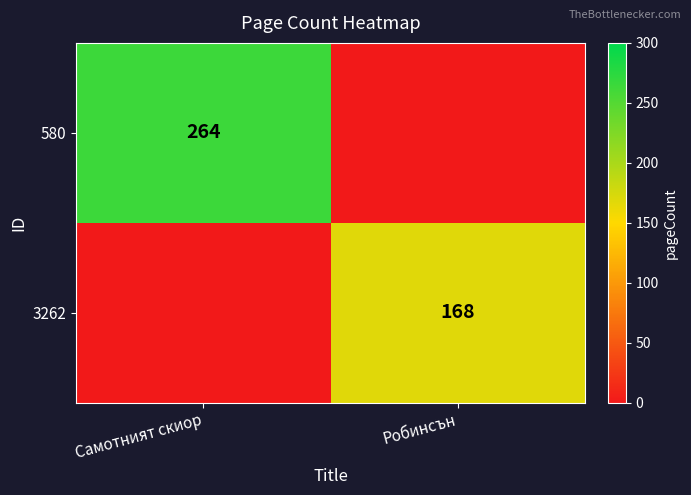

The 580 series shows 156 at Самотният скиор. True or false?

False